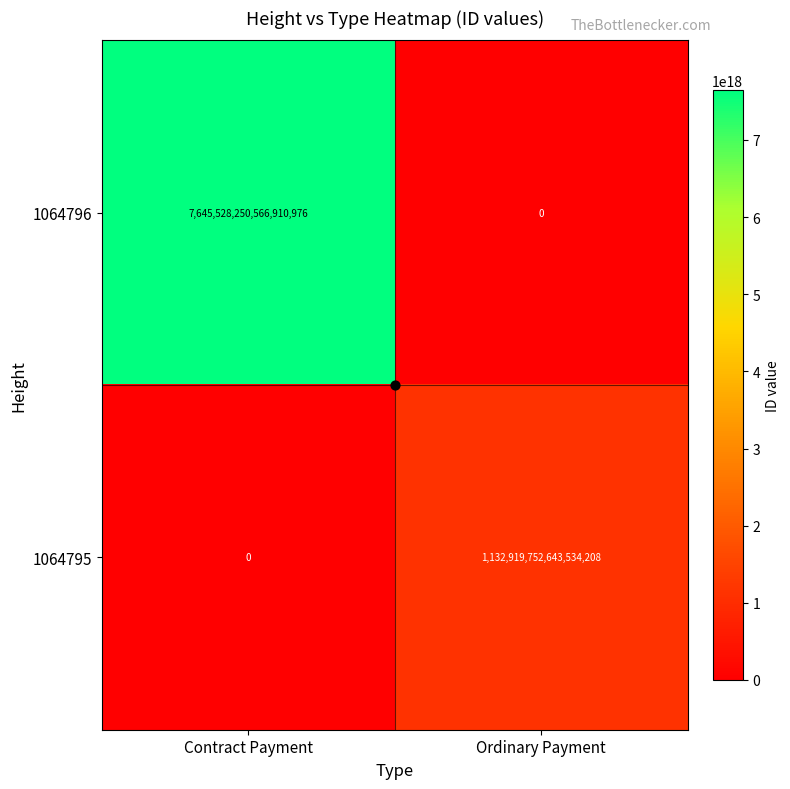

At which label is 1064796 closest to 3822764125283455488?

Contract Payment